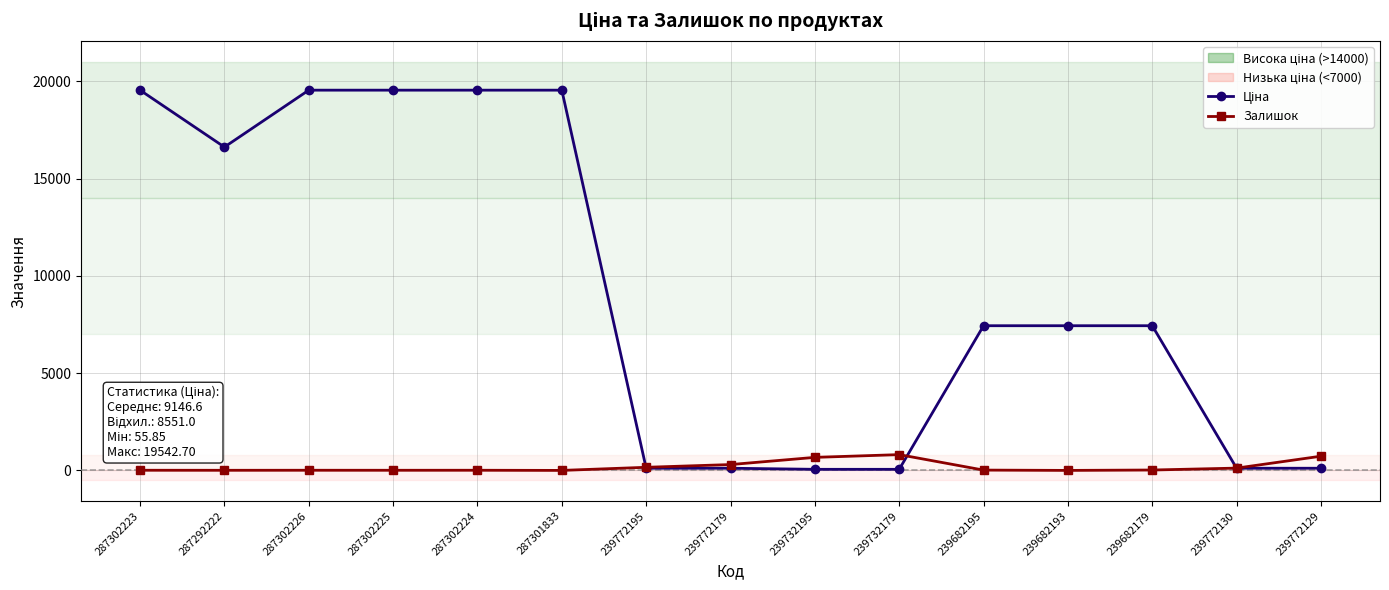

What is the difference between the highest and lowest values at 239772179?

188.3